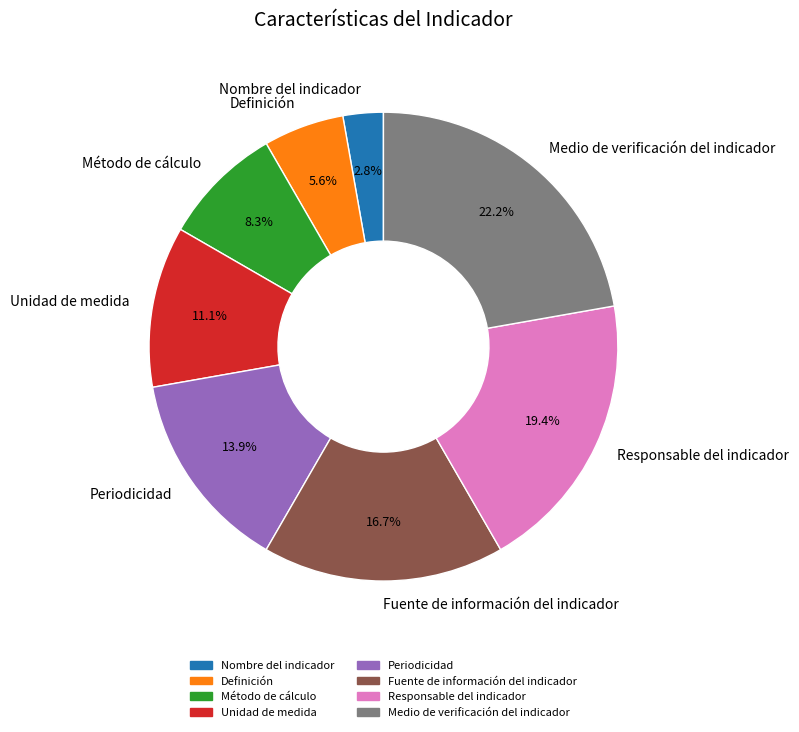

How many slices are in this pie chart?

8